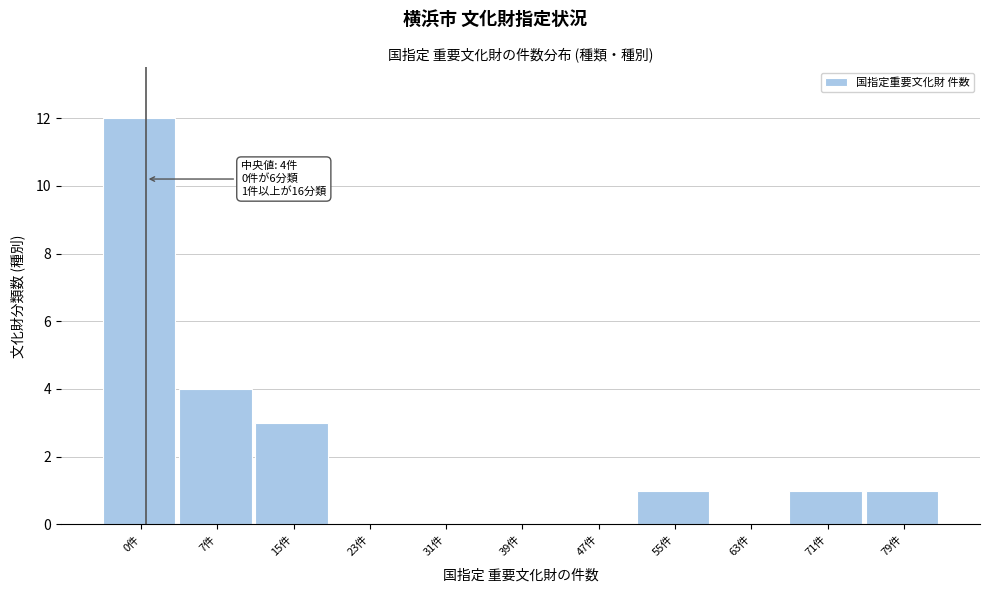

Reading left to right, list all the values displayed in this chart.

0件=12	7件=4	15件=3	23件=0	31件=0	39件=0	47件=0	55件=1	63件=0	71件=1	79件=1